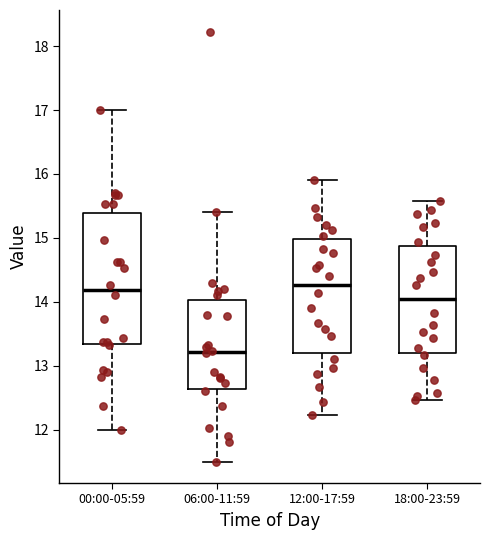

Reading left to right, read every box against the y-axis: the position of its median line, the range the box covers, and the ends of its whiskers. The values are not printed on the chart, so give them approximately, as read against the axis.

00:00-05:59: median 14.2, box 13.3 to 15.4, whiskers 12.0 to 17.0
06:00-11:59: median 13.2, box 12.6 to 14.0, whiskers 11.5 to 15.4
12:00-17:59: median 14.3, box 13.2 to 15.0, whiskers 12.2 to 15.9
18:00-23:59: median 14.1, box 13.2 to 14.9, whiskers 12.5 to 15.6